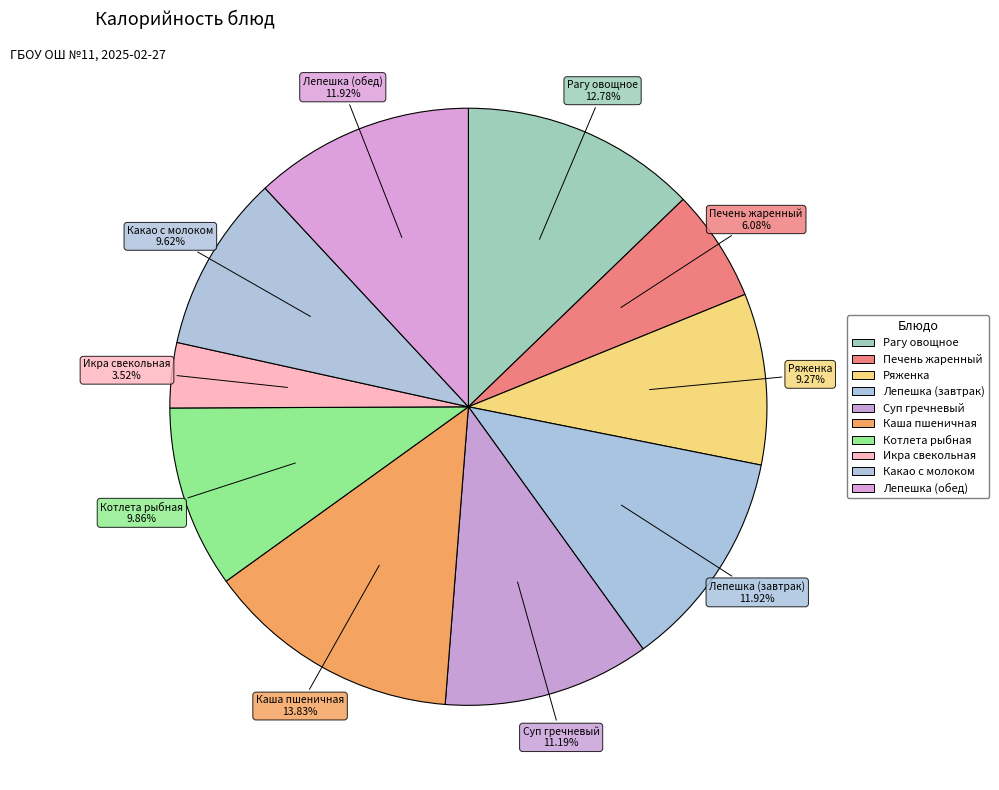

What percentage is NOT represented by Рагу овощное?

87.2%